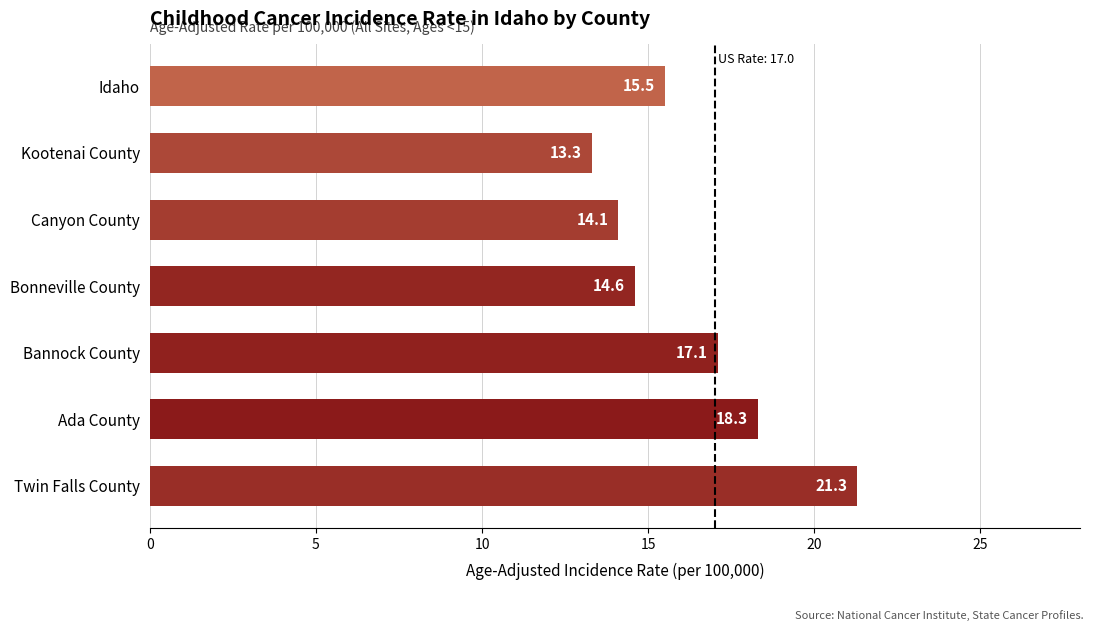

At which category does the chart reach its minimum across all series?

Kootenai County